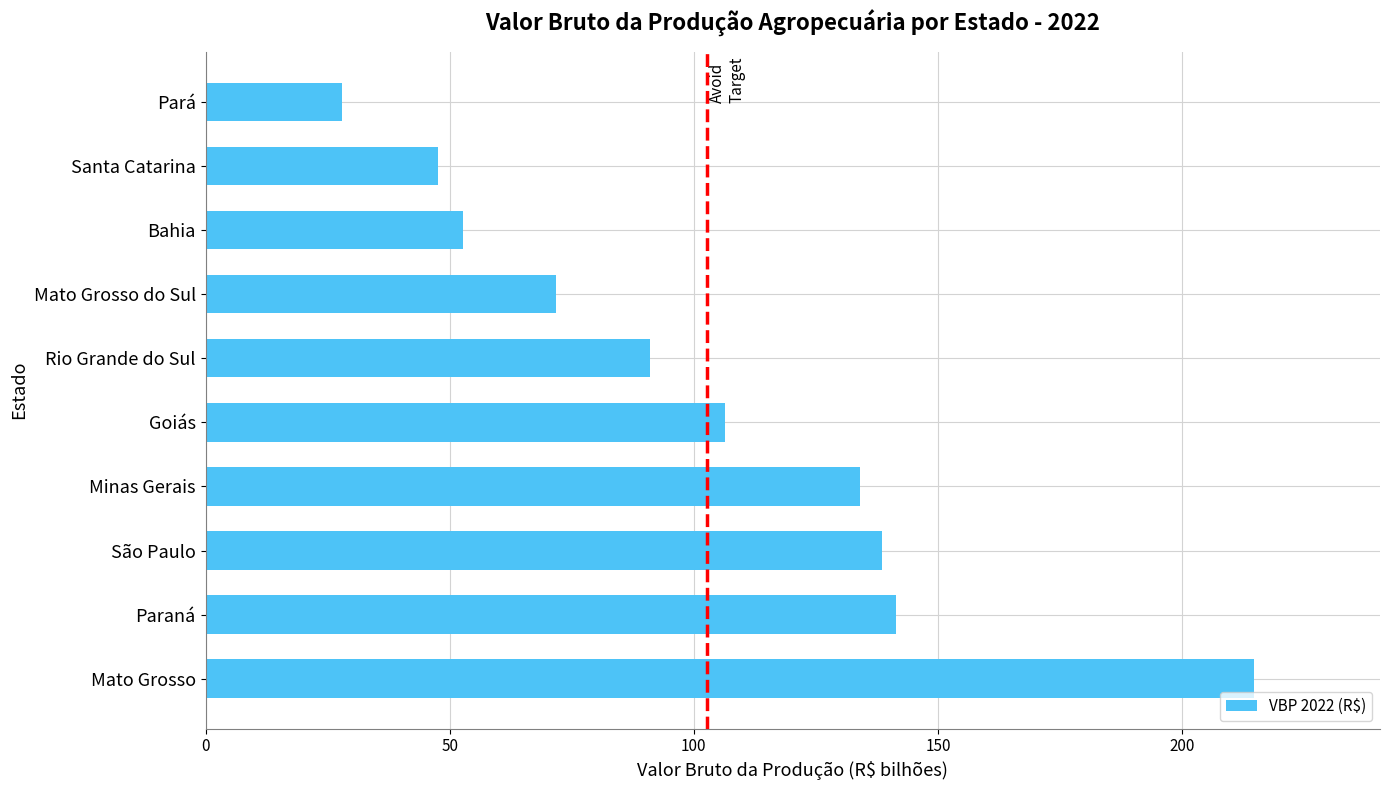

Reading bottom to top, what are all the values shown in this chart?

Mato Grosso=214.7	Paraná=141.5	São Paulo=138.5	Minas Gerais=134.1	Goiás=106.3	Rio Grande do Sul=91.1	Mato Grosso do Sul=71.7	Bahia=52.8	Santa Catarina=47.7	Pará=27.9